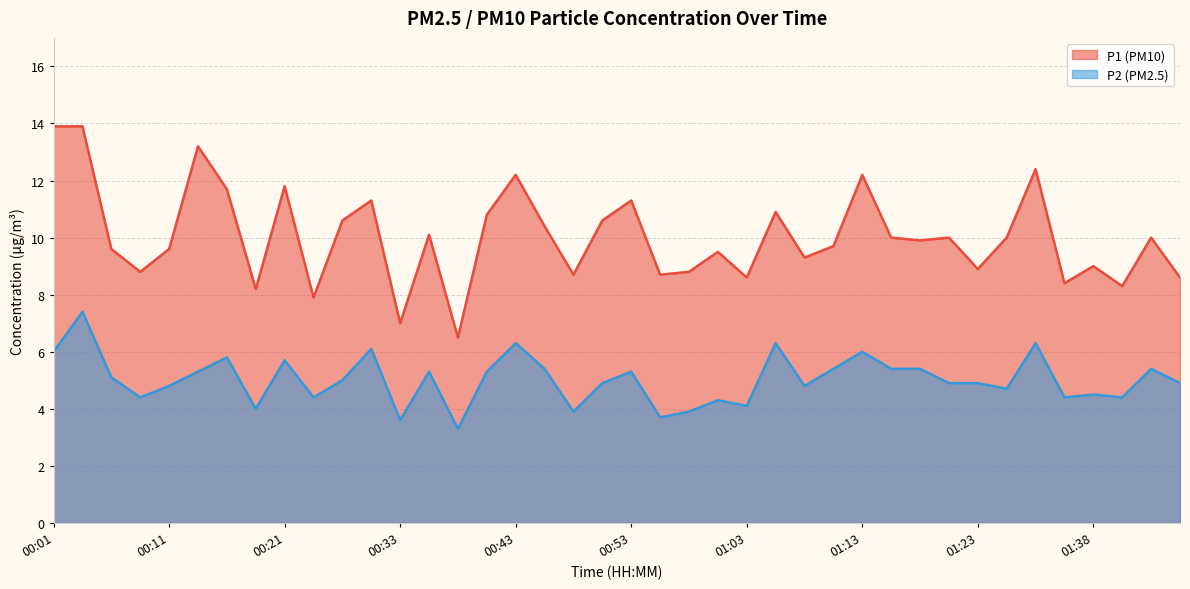

How many lines are shown in the chart?

2